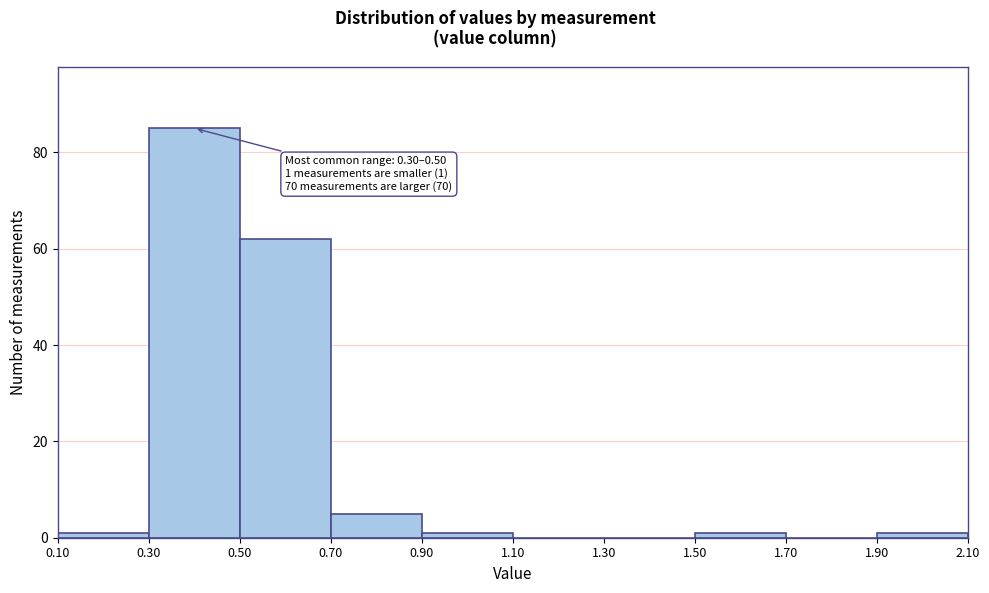

Which range on the x-axis has the tallest bar?

0.30 to 0.50